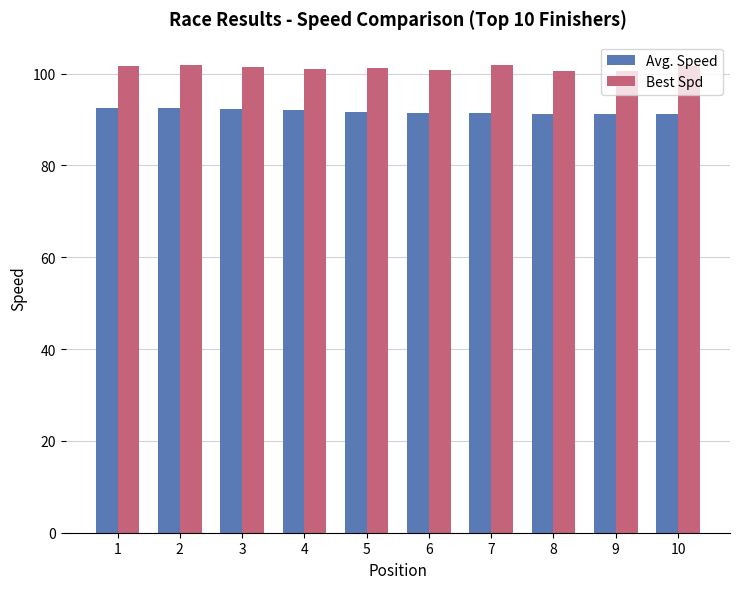

What is the smallest value displayed?

91.2